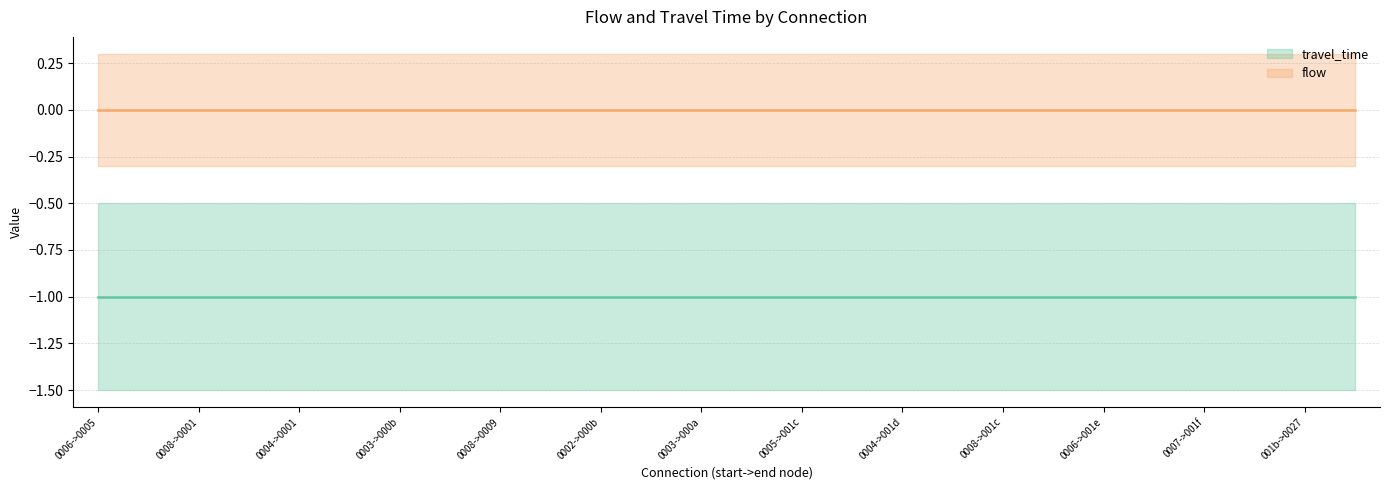

Rank the series by their maximum value, from lowest to highest.

travel_time, flow